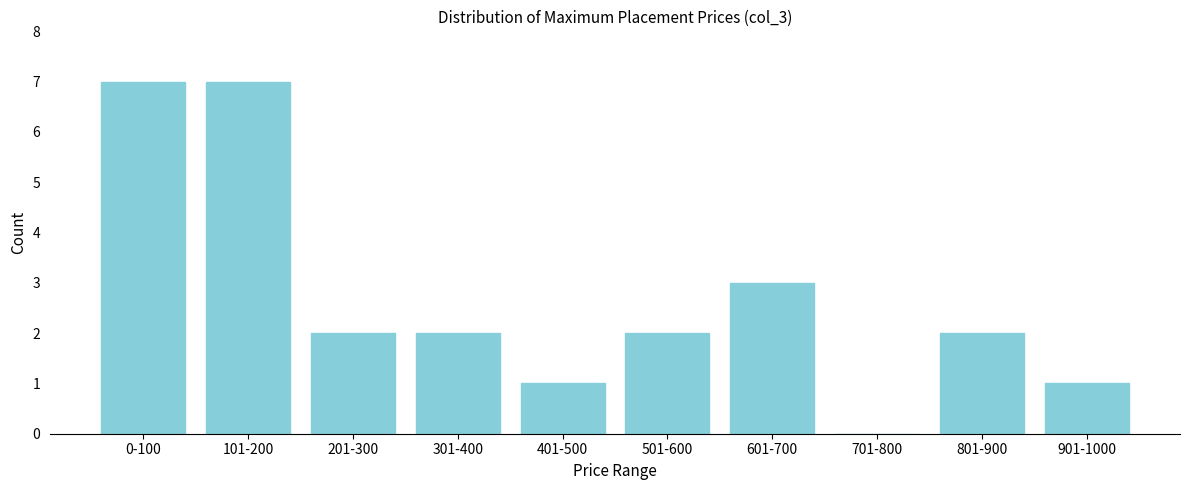

Reading right to left, list all the values displayed in this chart.

901-1000=1	801-900=2	701-800=0	601-700=3	501-600=2	401-500=1	301-400=2	201-300=2	101-200=7	0-100=7